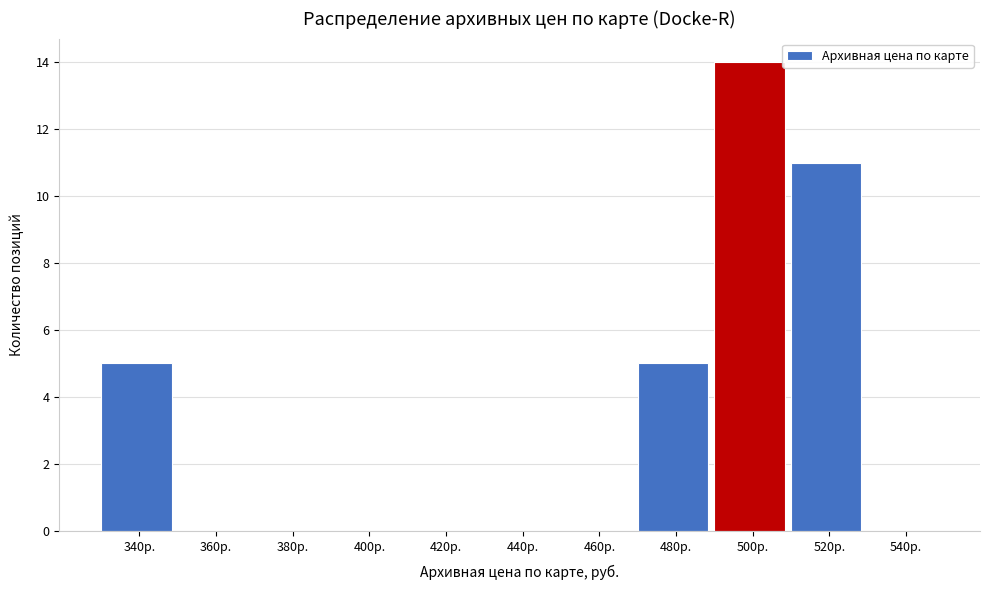

Reading left to right, transcribe all the data shown in this chart.

340р.=5	360р.=0	380р.=0	400р.=0	420р.=0	440р.=0	460р.=0	480р.=5	500р.=14	520р.=11	540р.=0